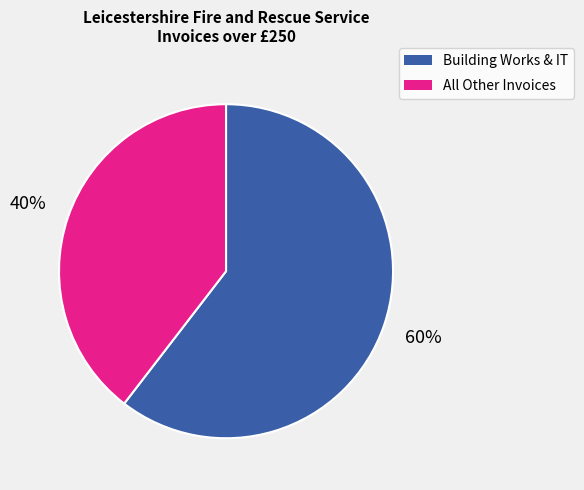

Is there any slice that represents more than half of the pie?

Yes